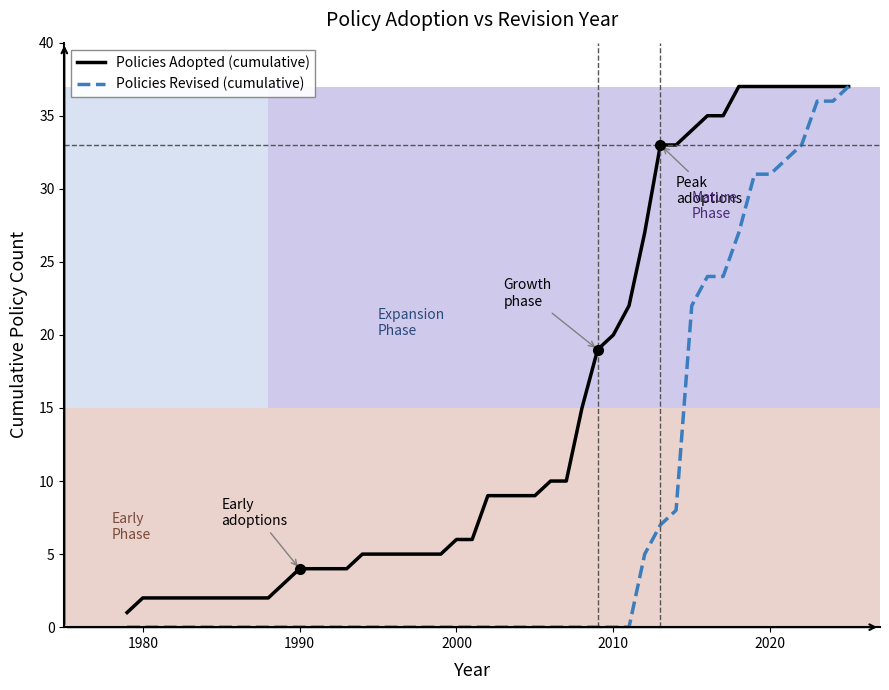

List the series in order of their overall mean, lowest first.

Policies Revised (cumulative), Policies Adopted (cumulative)